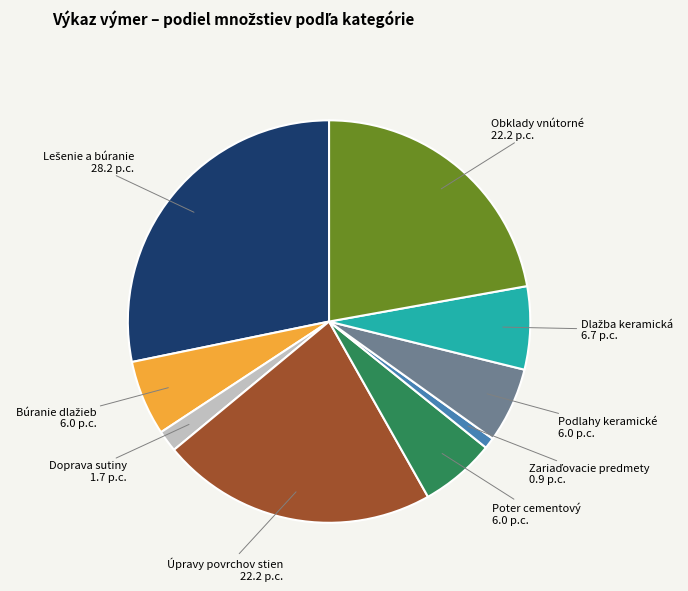

Does Podlahy keramické represent more than half of the total?

No